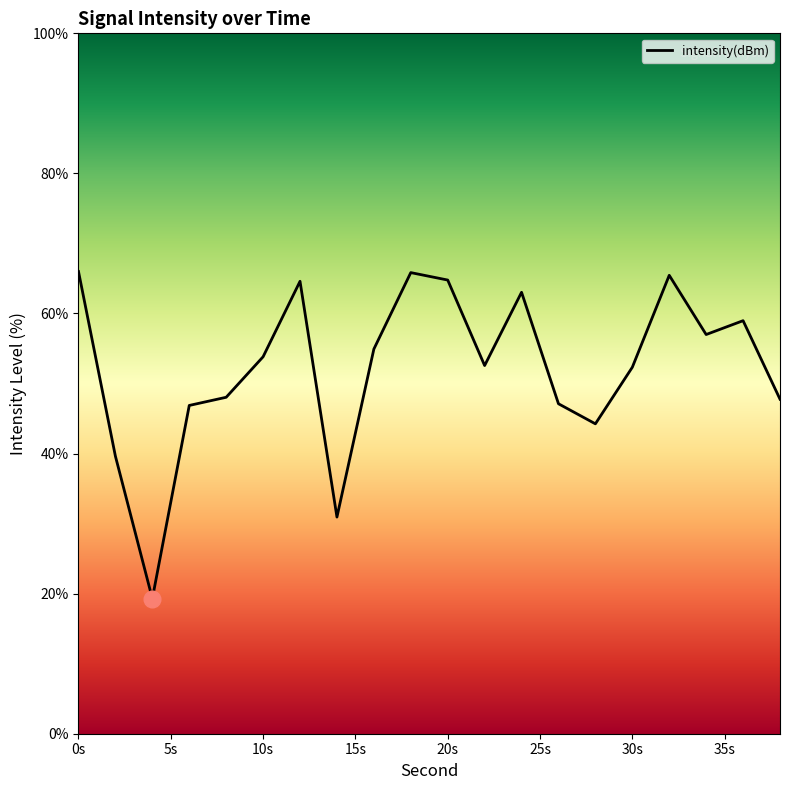

What is the greatest value displayed?

66.0